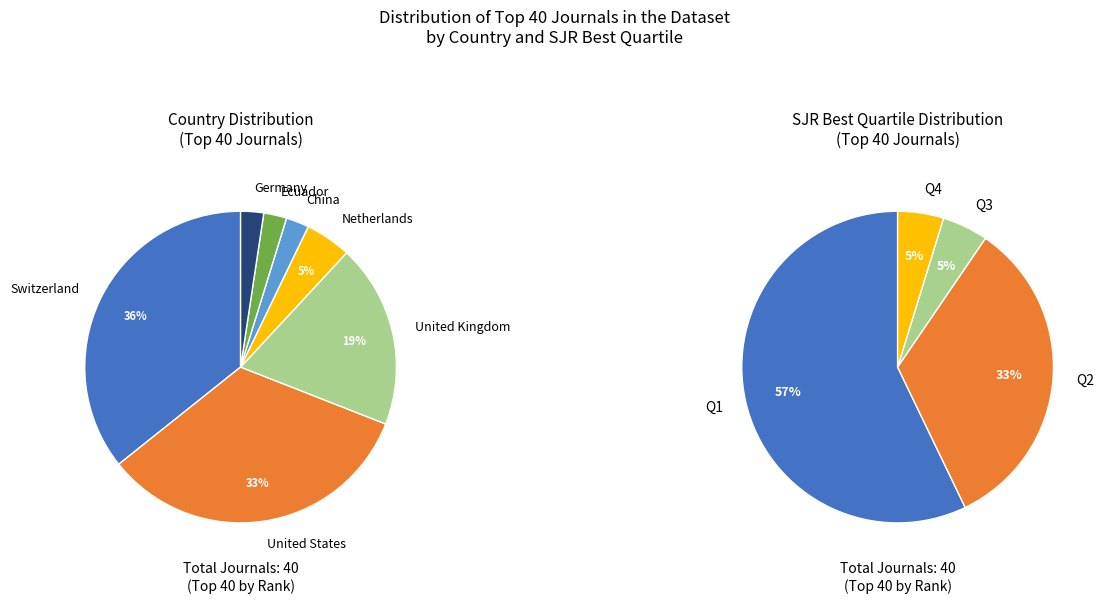

The 2 slice represents 16% of the pie. True or false?

False